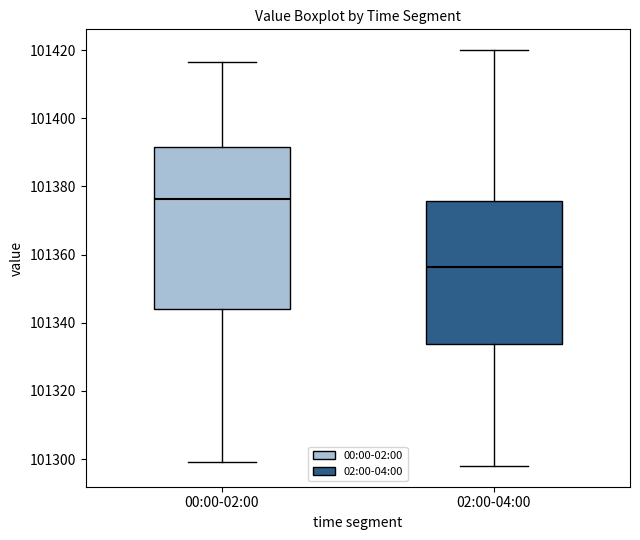

Where does the upper whisker of the box for 02:00-04:00 end on the y-axis? The values are not printed on the chart, so give them approximately, as read against the axis.

101420